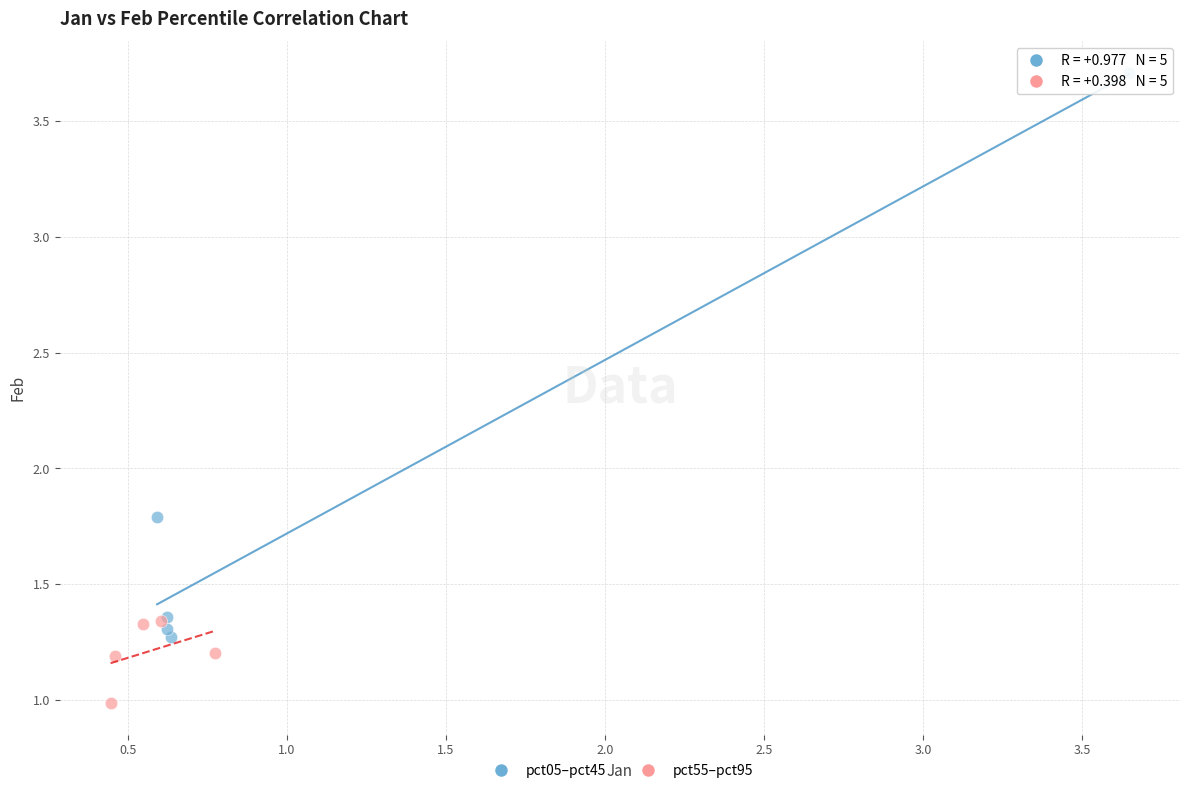

Which series has the largest Y range (max minus min)?

pct05–pct45